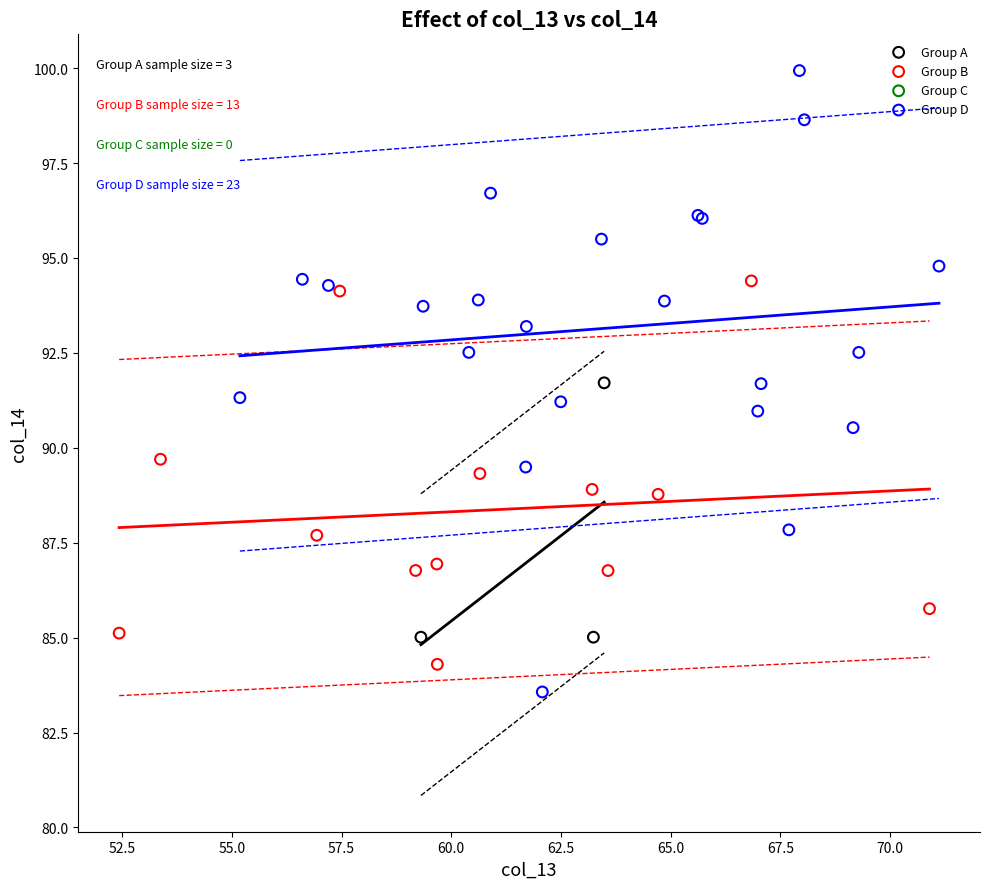

Which series has the widest spread of Y values?

Group D